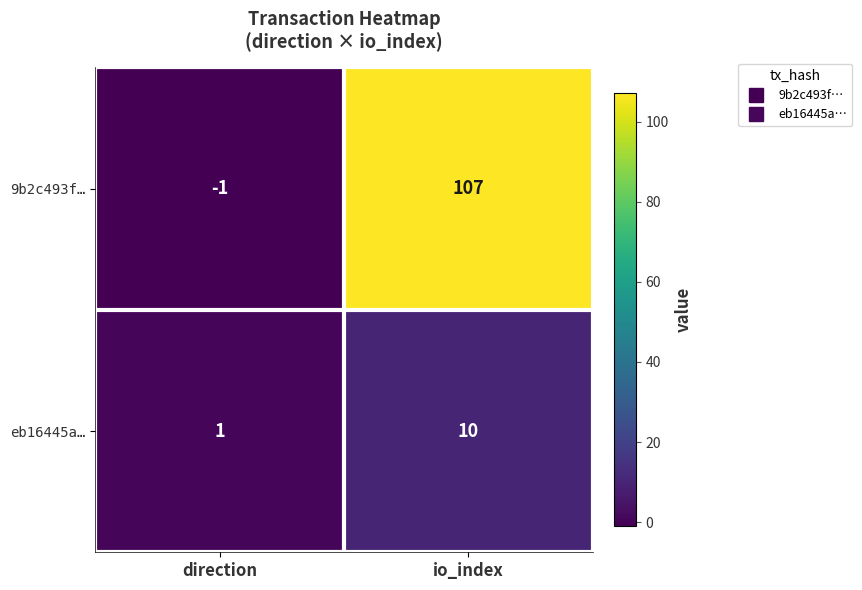

Reading left to right, transcribe all the data shown in this chart.

9b2c493f…: direction=-1	io_index=107
eb16445a…: direction=1	io_index=10